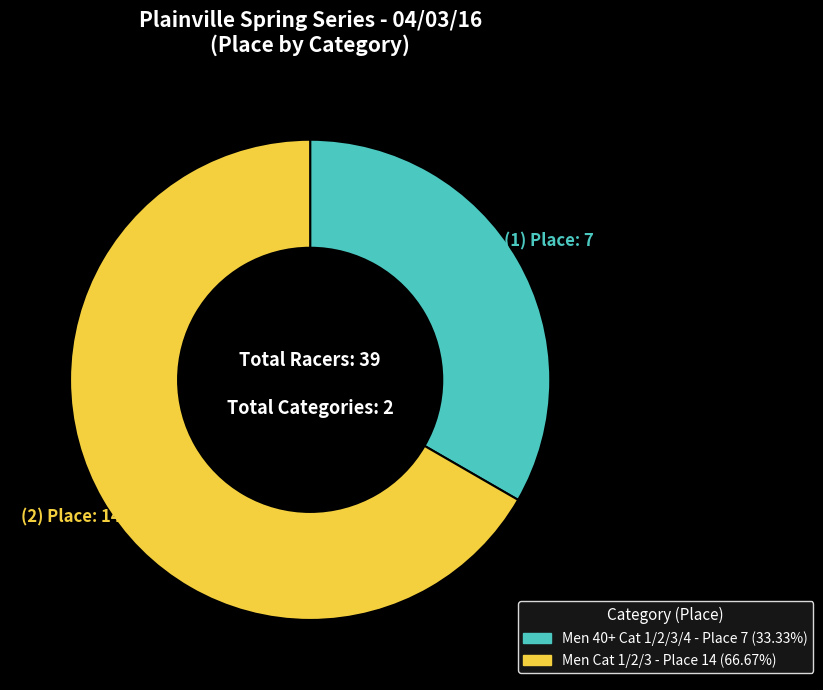

What is the largest slice in the pie chart?

Men Cat 1/2/3